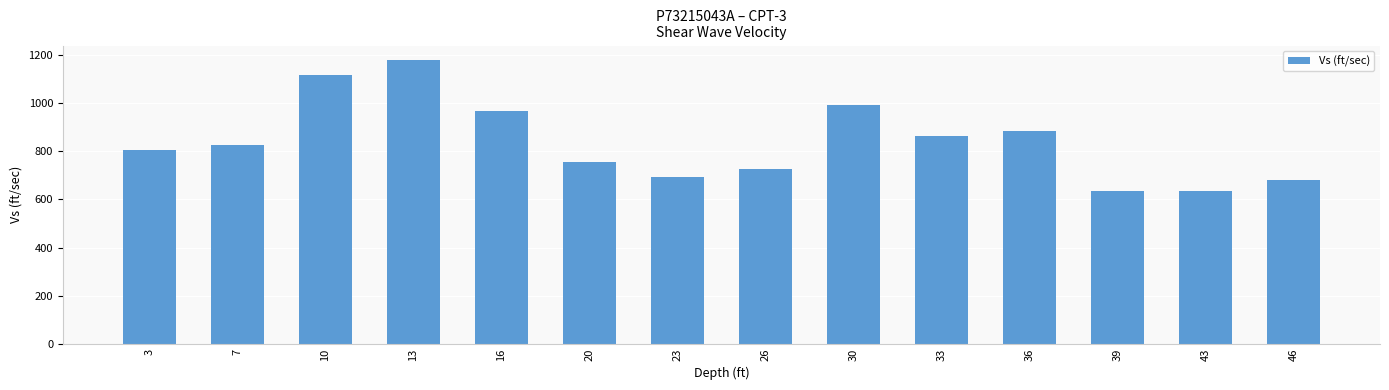

What is the maximum value shown in the chart?

1181